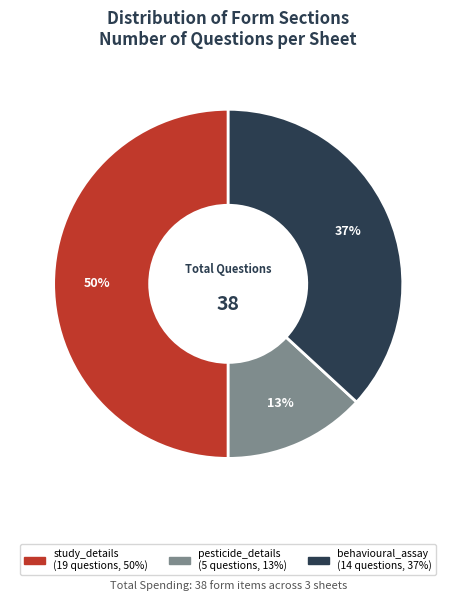

Between pesticide_details and behavioural_assay, which is larger?

behavioural_assay